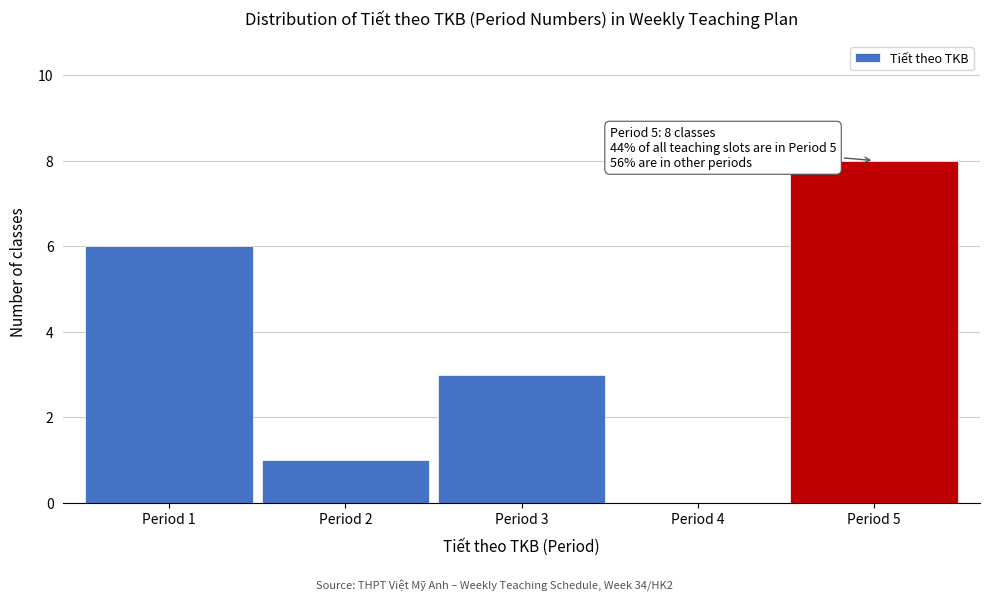

Reading left to right, extract all data points from this chart.

Period 1=6	Period 2=1	Period 3=3	Period 4=0	Period 5=8